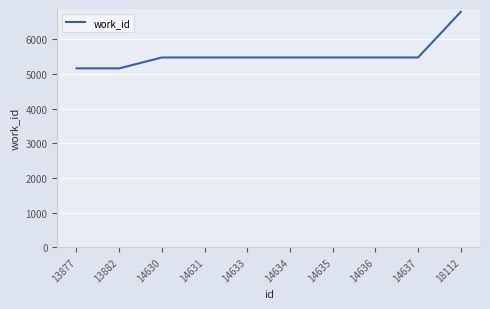

What is the smallest value displayed?

5159